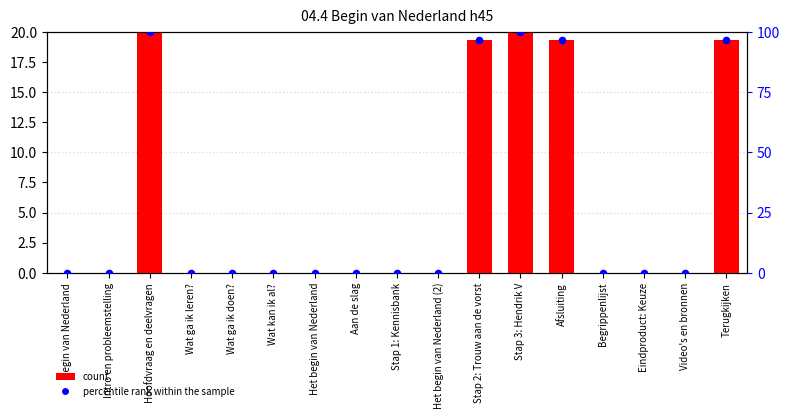

Is the value of percentile rank within the sample at Eindproduct: Keuze greater than the value of count at Het begin van Nederland?

Yes